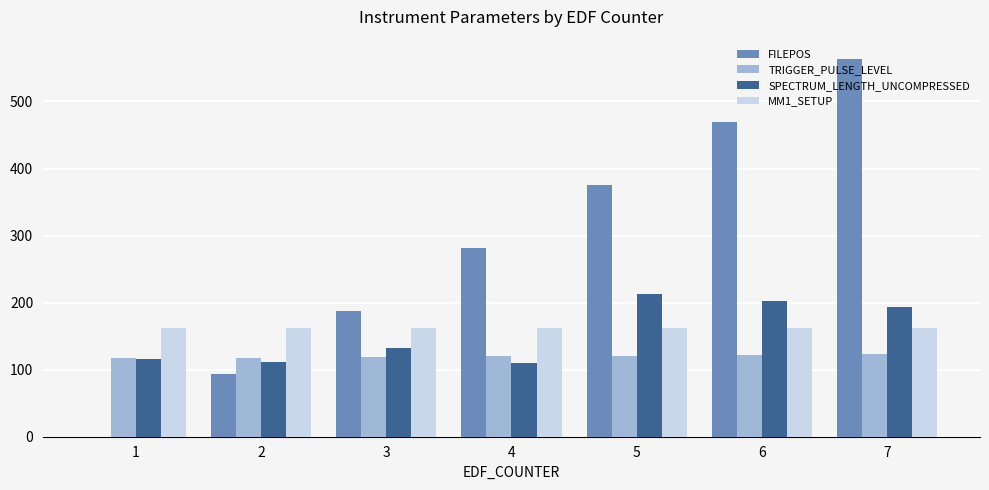

At which category is the sum across all series the highest?

7